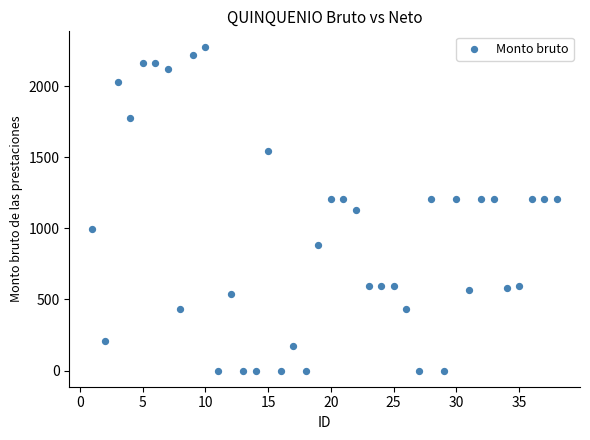

What is the range of X values (max minus min)?

37.0